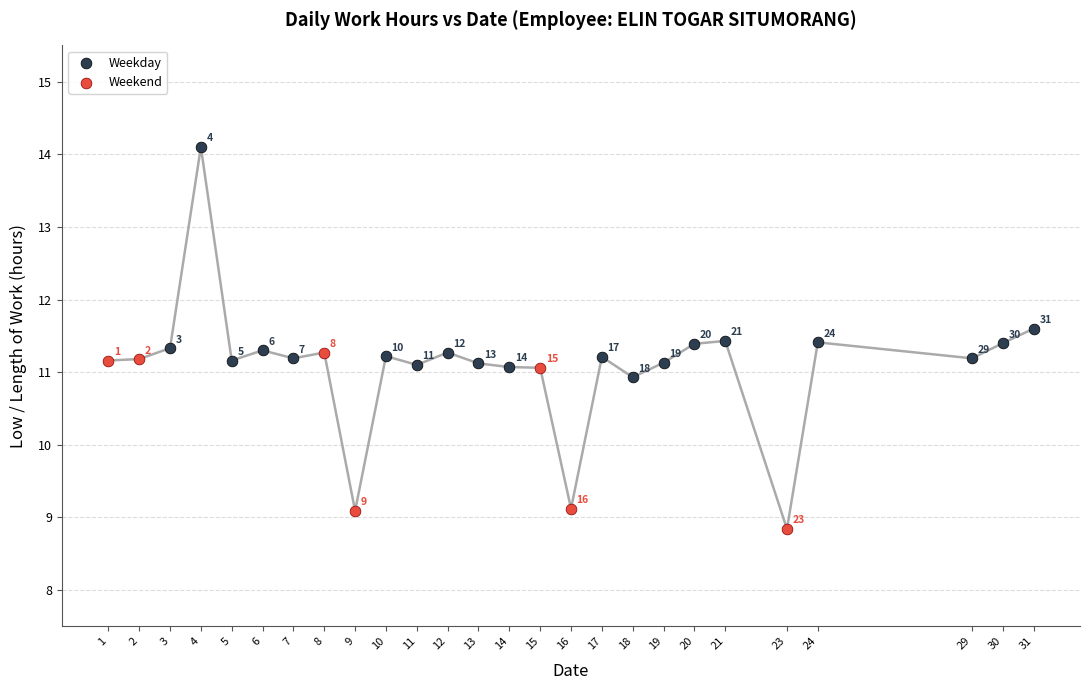

Which series has the largest Y range (max minus min)?

Weekday